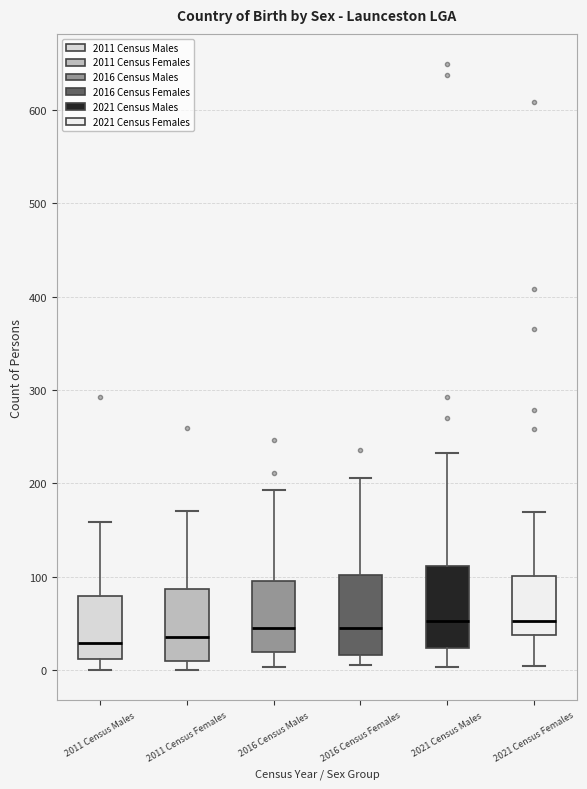

Reading left to right, transcribe this box plot: for each box, give where its median line is, the range the box spans, and where its two whiskers end, as read against the y-axis. The values are not printed on the chart, so give them approximately, as read against the axis.

2011 Census Males: median 30, box 10 to 80, whiskers 0 to 160
2011 Census Females: median 40, box 10 to 90, whiskers 0 to 170
2016 Census Males: median 40, box 20 to 100, whiskers 0 to 190
2016 Census Females: median 50, box 20 to 100, whiskers 10 to 210
2021 Census Males: median 50, box 20 to 110, whiskers 0 to 230
2021 Census Females: median 50, box 40 to 100, whiskers 0 to 170